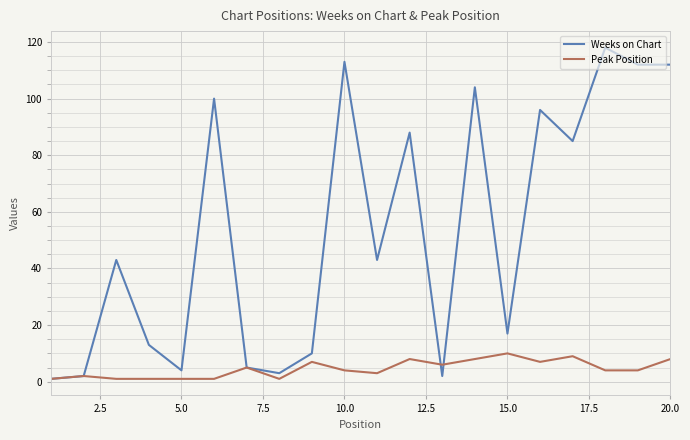

What is the greatest value displayed?

118